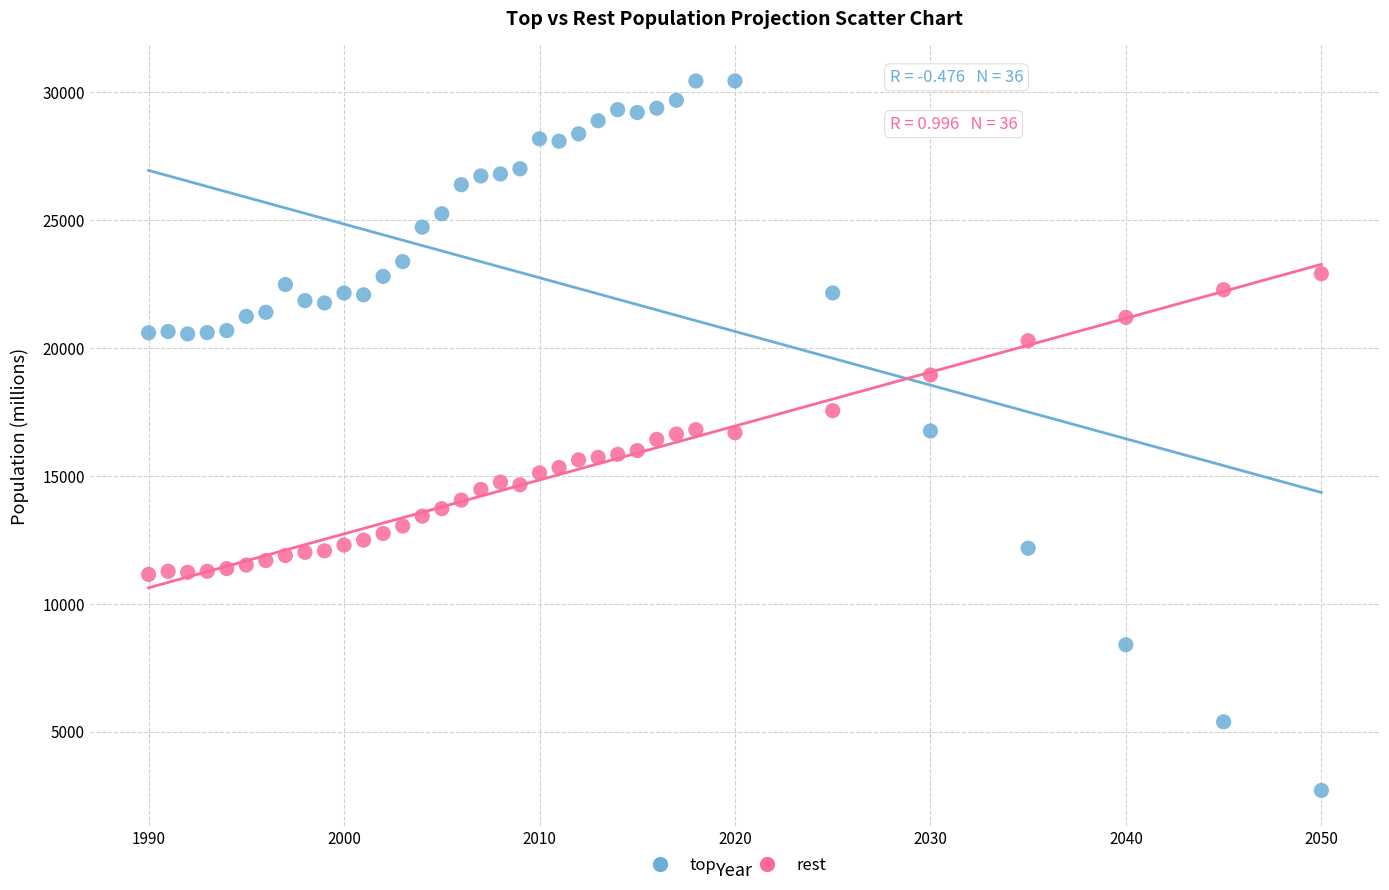

Which series has the largest Y range (max minus min)?

top